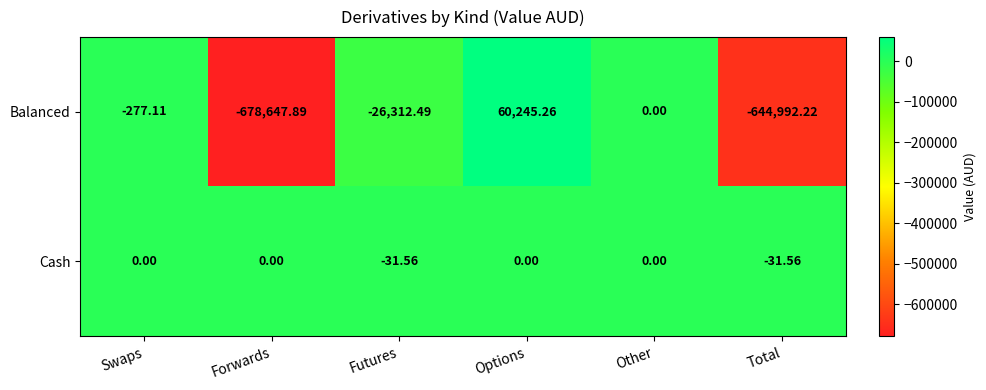

Between Swaps and Forwards, which series saw the biggest shift?

Balanced